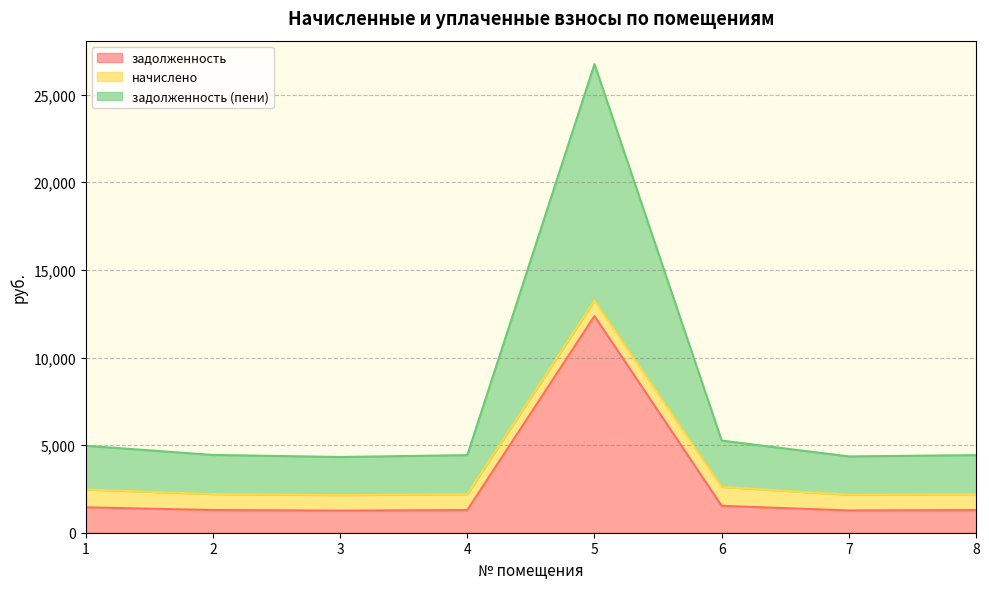

What is the spread (max minus min) of values at 3?

3061.5